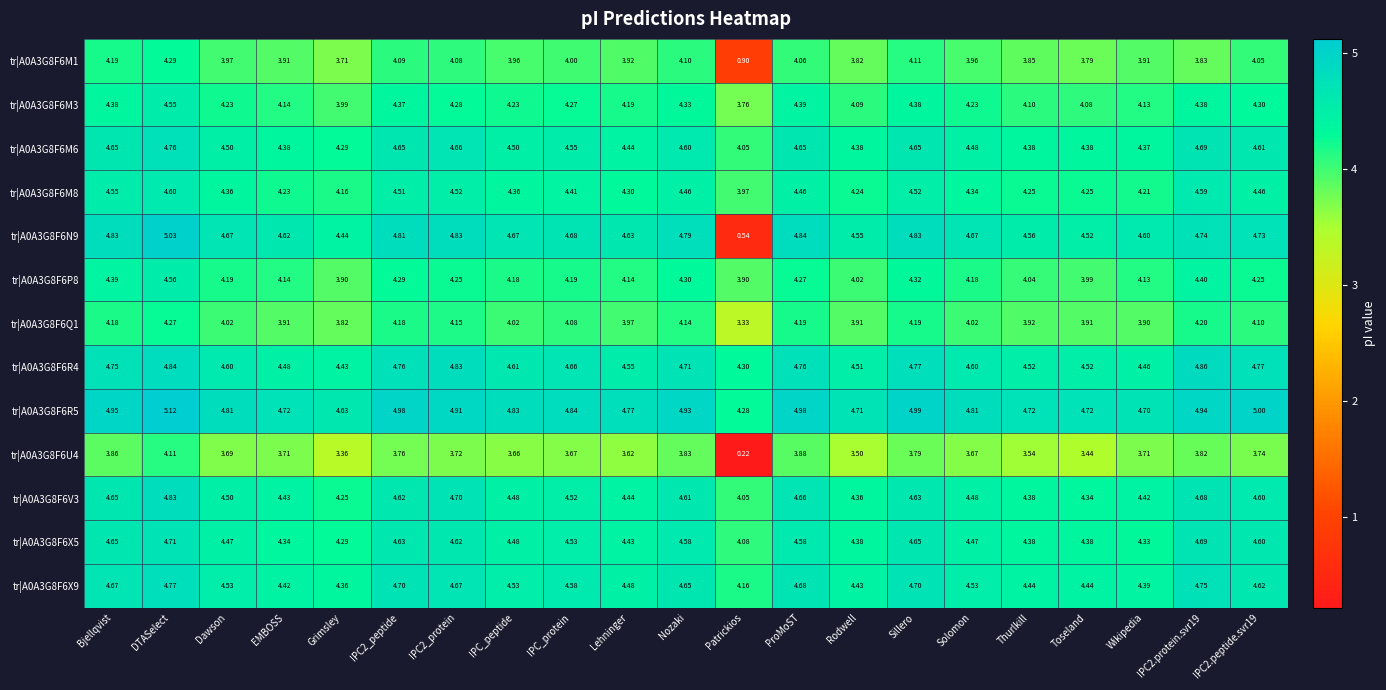

At which label does tr|A0A3G8F6M8 reach its peak?

DTASelect